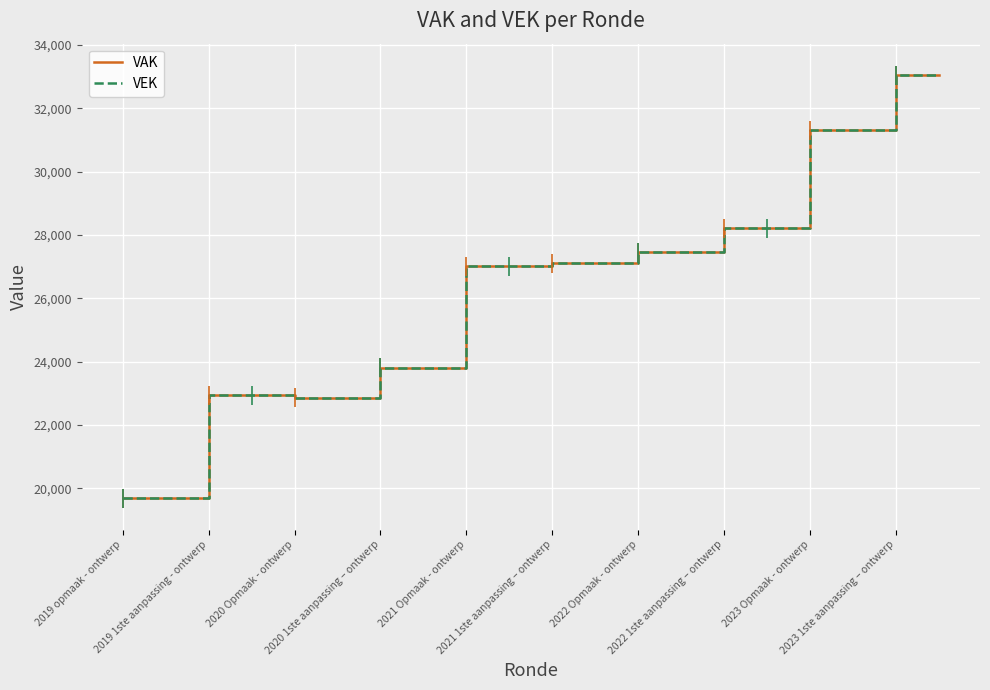

True or false: VEK has more than 2 interior local peaks.

False